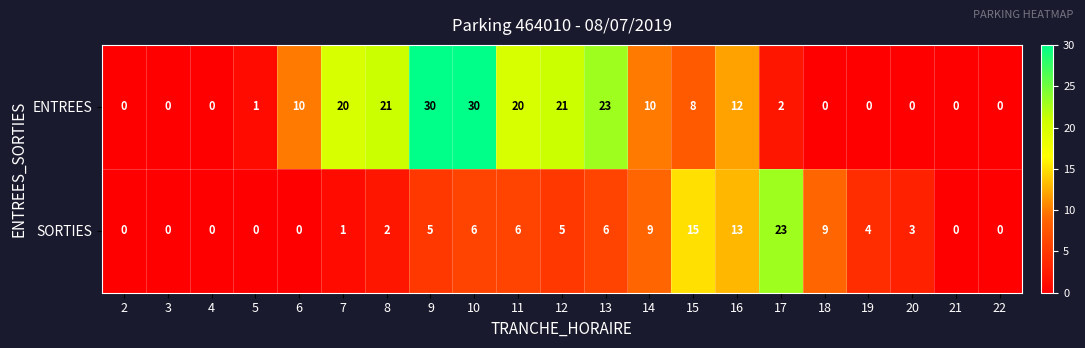

What is the maximum value shown in the chart?

30